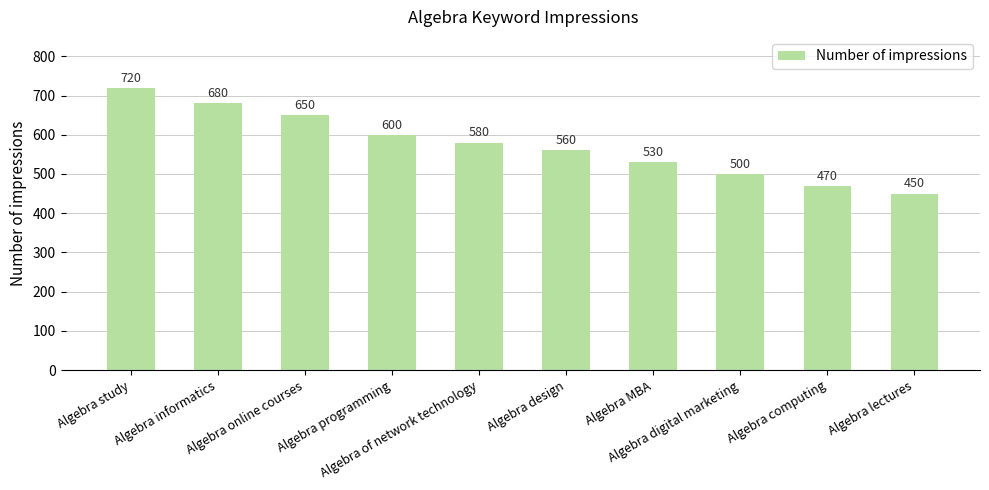

Which label corresponds to the largest value in the chart?

Algebra study